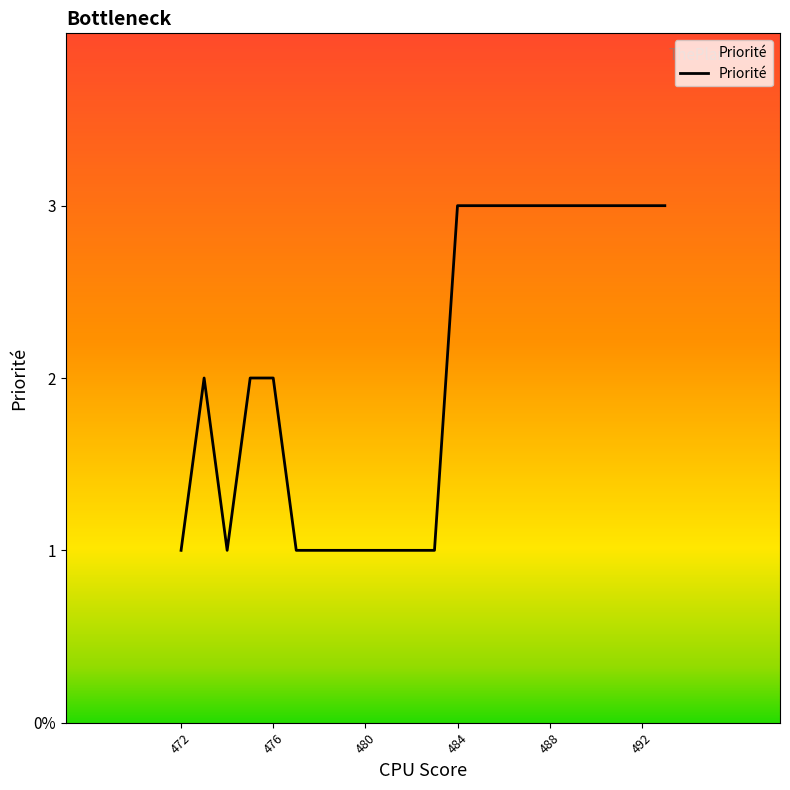

What is the average value?

2